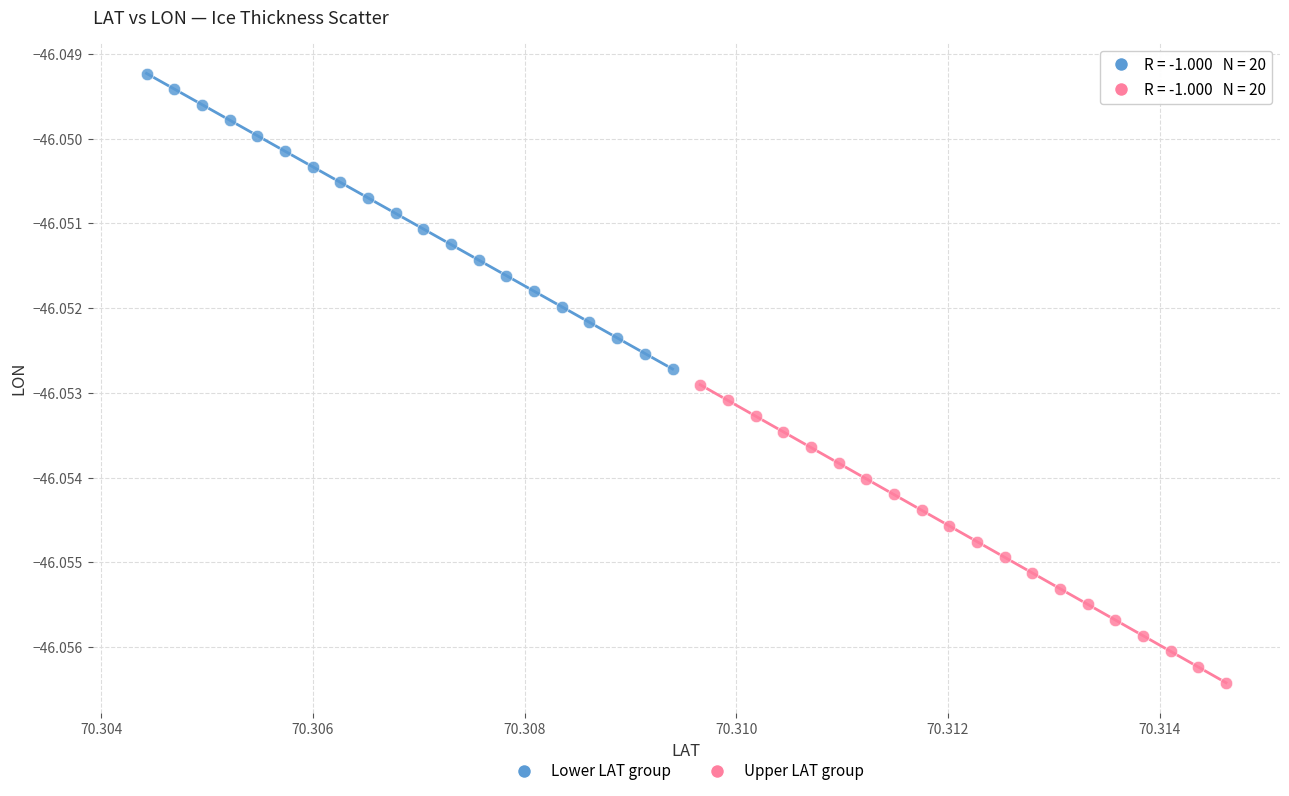

Which series reaches the maximum Y coordinate?

Lower LAT group